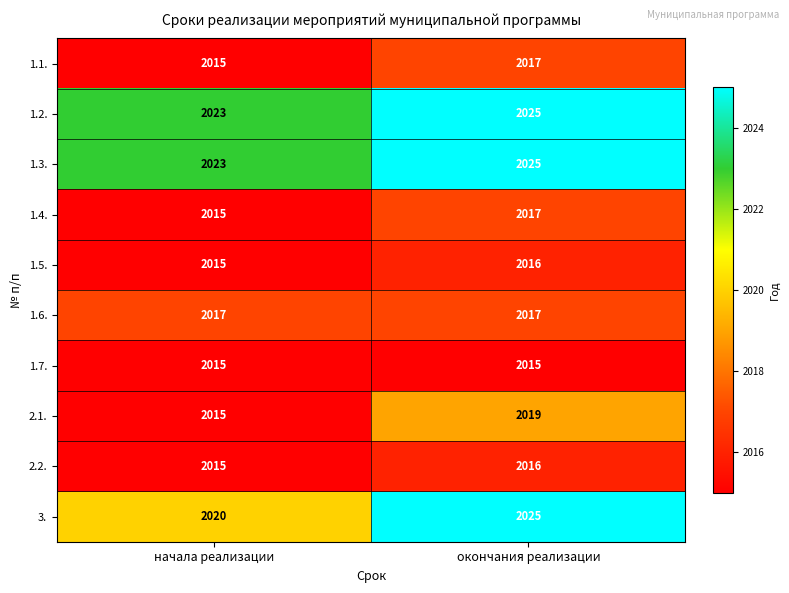

What is the minimum value shown in the chart?

2015